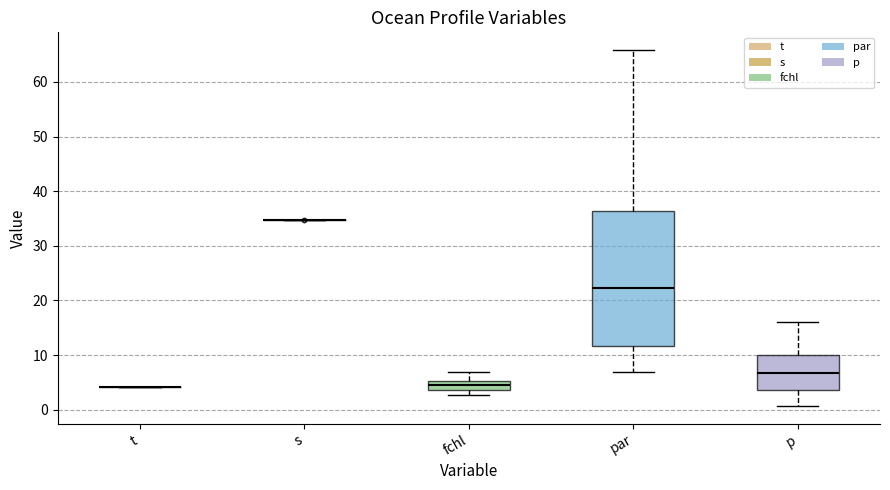

Reading left to right, read every box against the y-axis: the position of its median line, the range the box covers, and the ends of its whiskers. The values are not printed on the chart, so give them approximately, as read against the axis.

t: box collapsed to a line at 4, whiskers 4 to 4
s: box collapsed to a line at 35, whiskers 35 to 35
fchl: median 5 (inside the box), box 4 to 5, whiskers 3 to 7
par: median 22, box 12 to 36, whiskers 7 to 66
p: median 7, box 4 to 10, whiskers 1 to 16